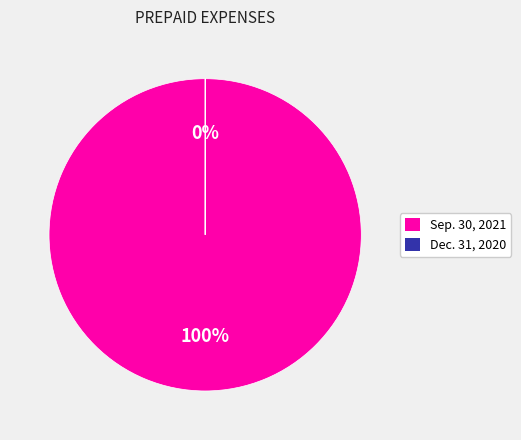

How many slices are in this pie chart?

2